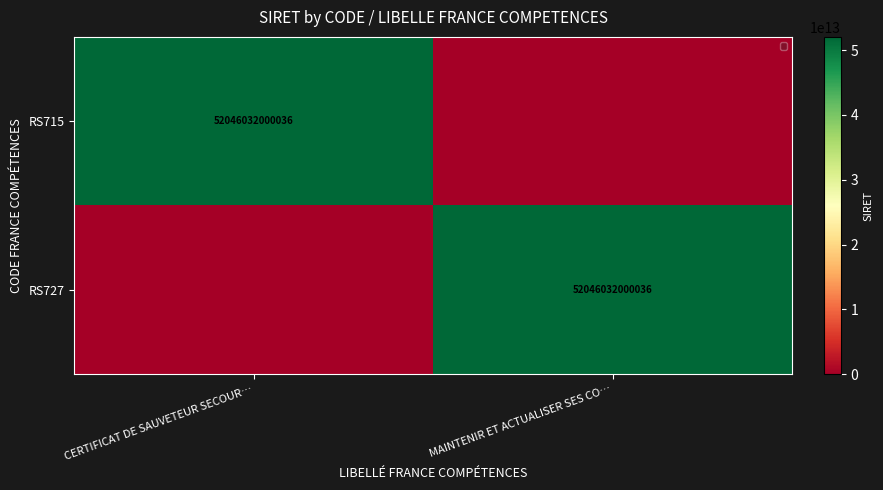

Is it true that RS715 equals 52046032000036 at CERTIFICAT DE SAUVETEUR SECOUR…?

True